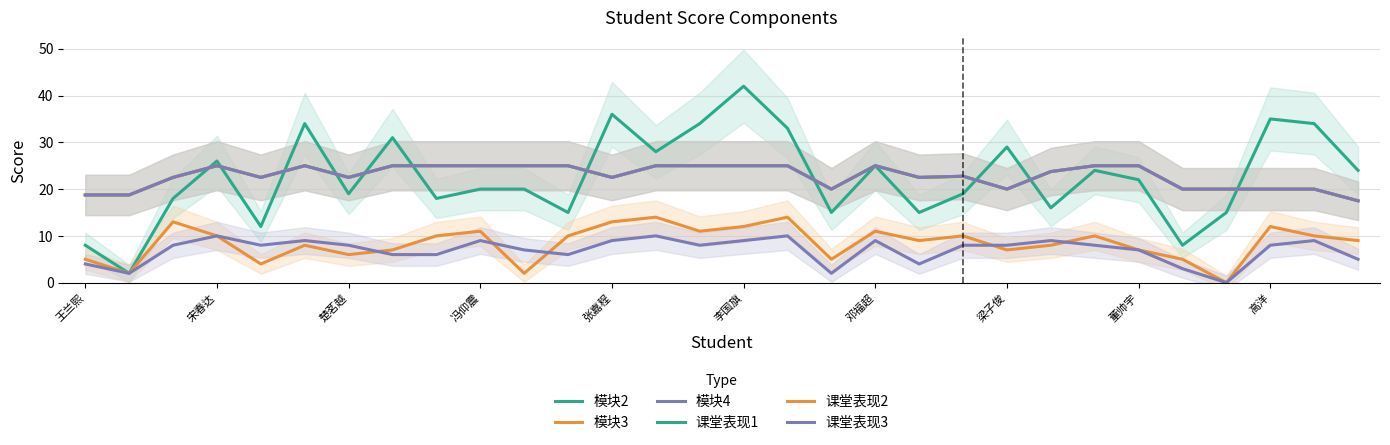

The value of 课堂表现1 at 张嘉程 is 36.0. True or false?

False